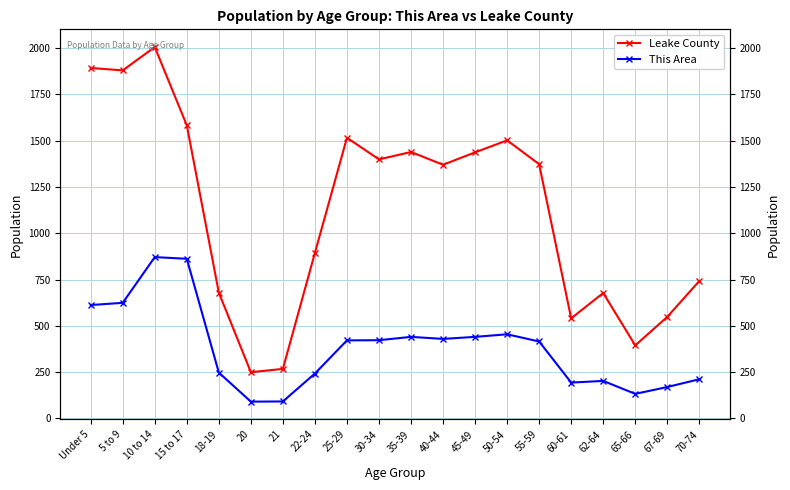

Is it true that This Area equals 197 at 40-44?

False